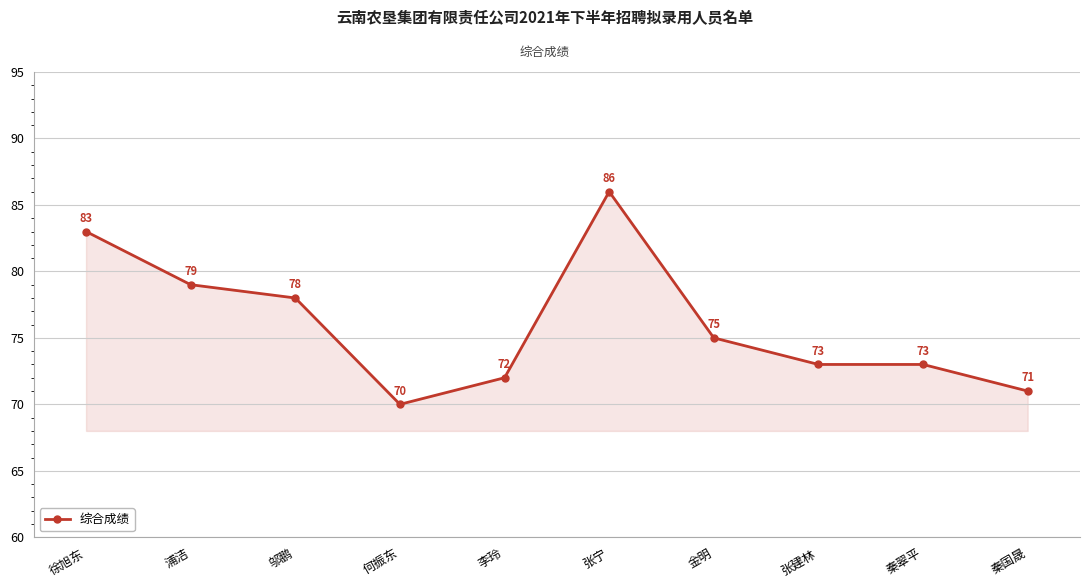

Reading left to right, list all the values displayed in this chart.

83	79	78	70	72	86	75	73	73	71